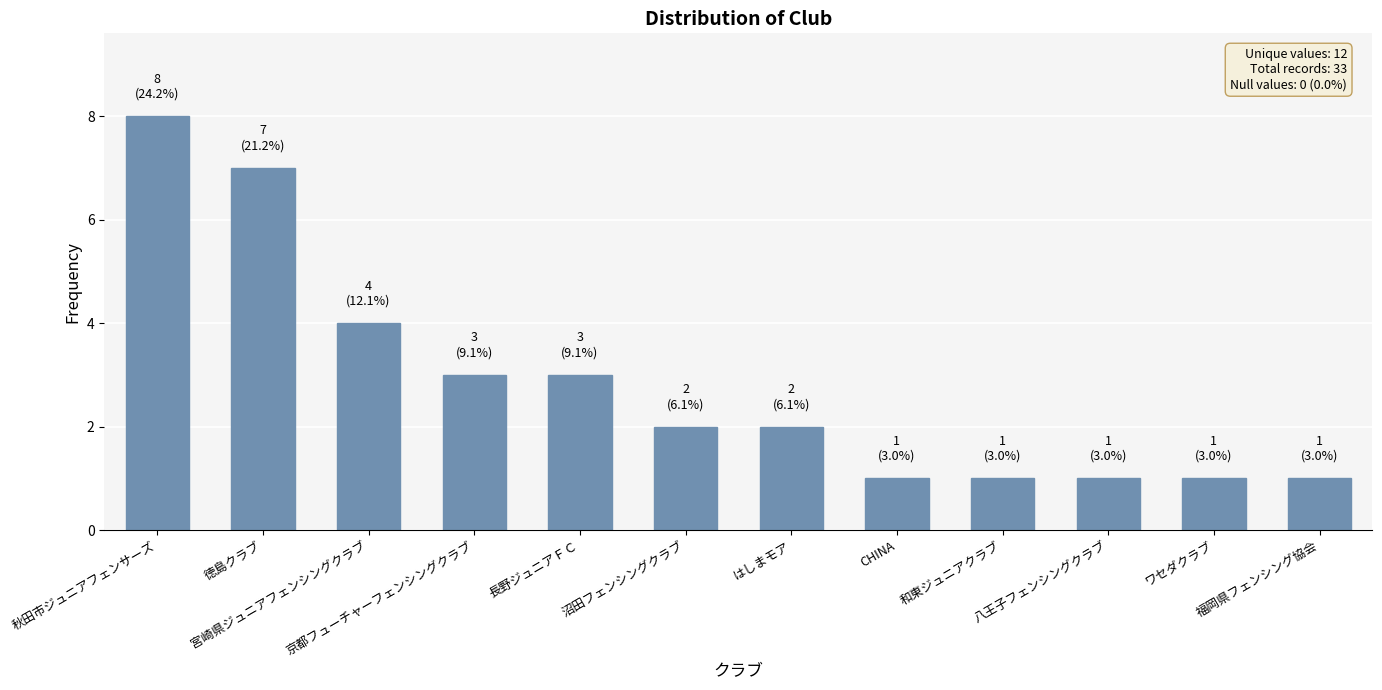

Count the number of categories in the chart.

12